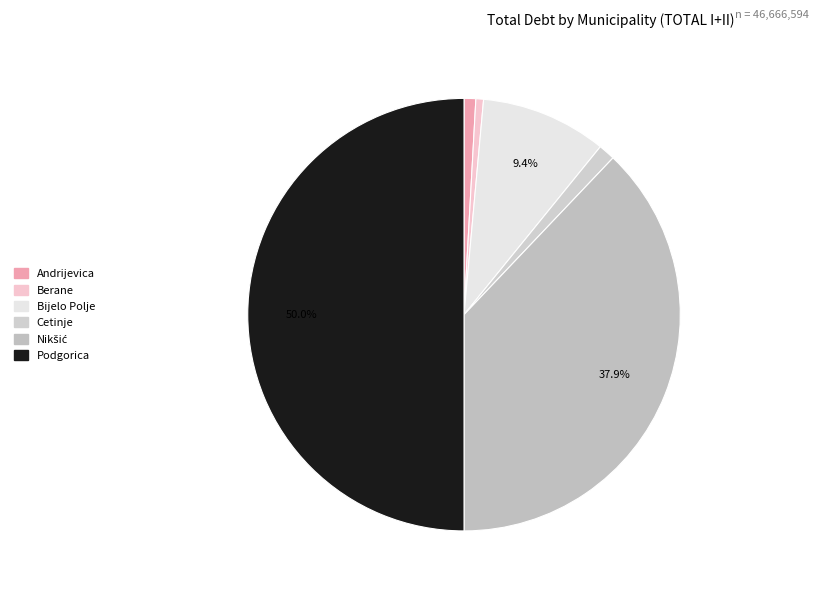

Is it true that Cetinje is 13% of the pie?

False